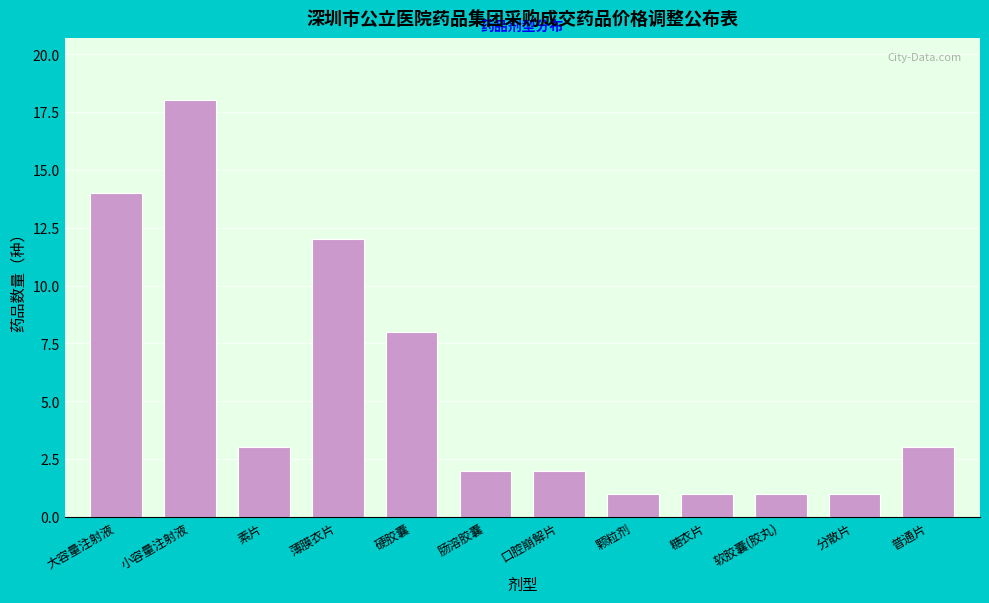

Reading left to right, extract all data points from this chart.

14	18	3	12	8	2	2	1	1	1	1	3